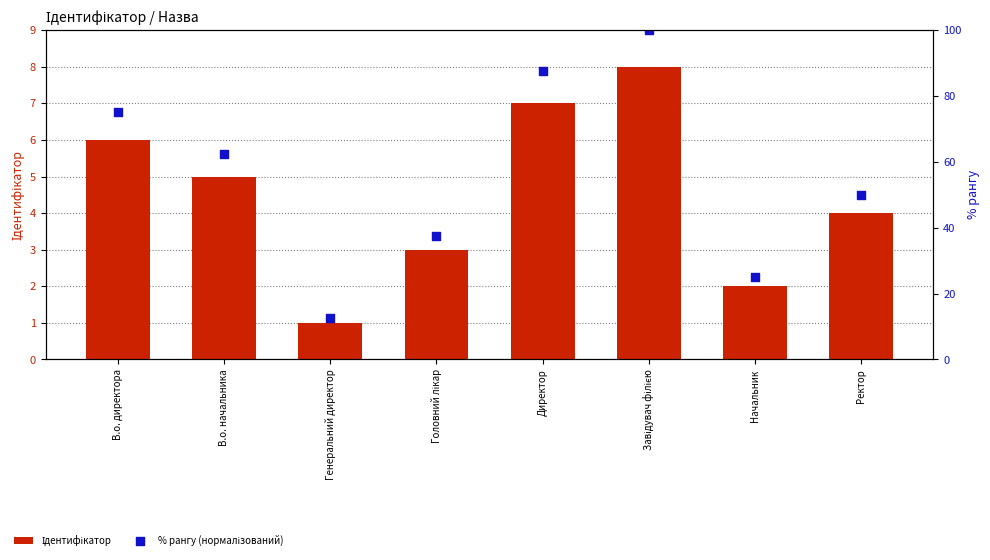

Is the value of Ідентифікатор at Начальник greater than the value of % рангу (нормалізований) at В.о. начальника?

No